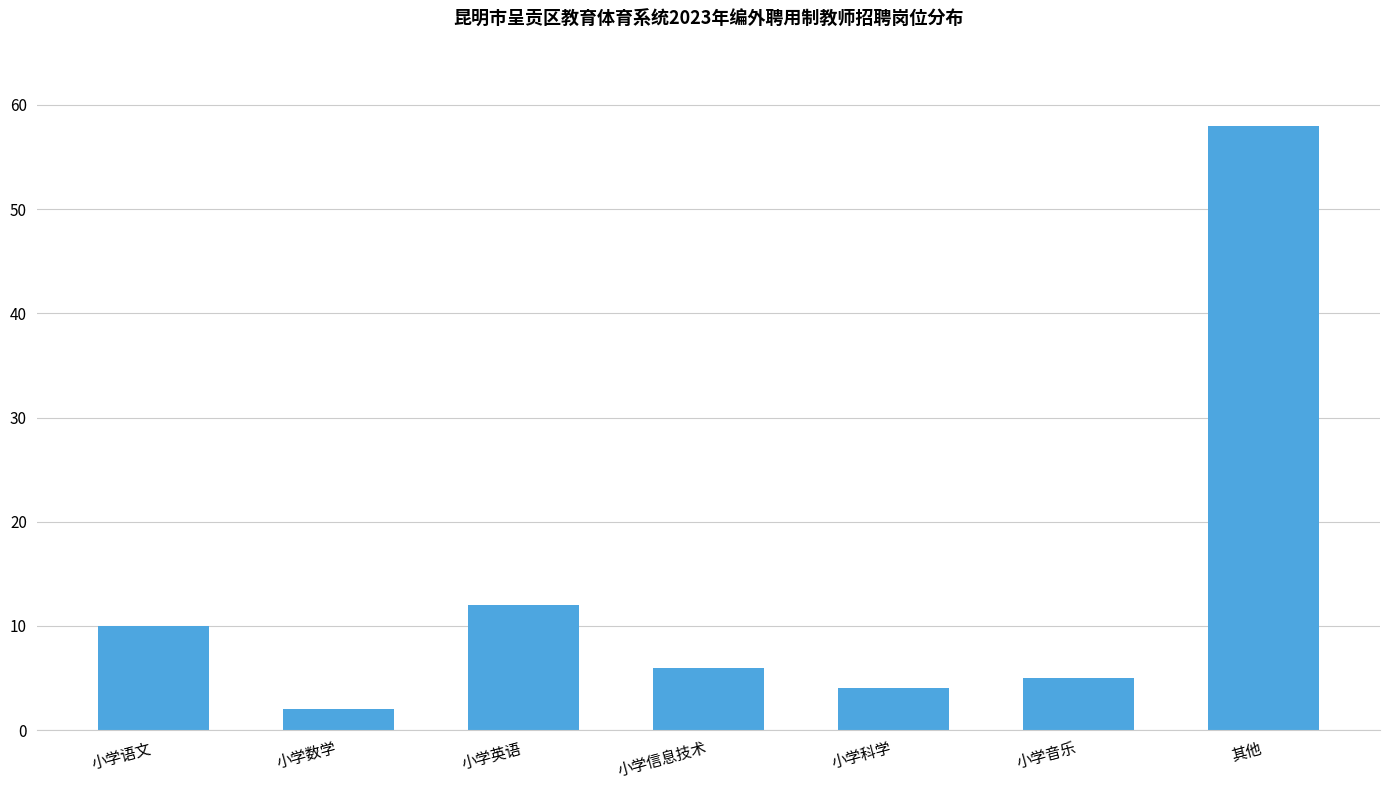

Reading left to right, transcribe all the data shown in this chart.

10	2	12	6	4	5	58